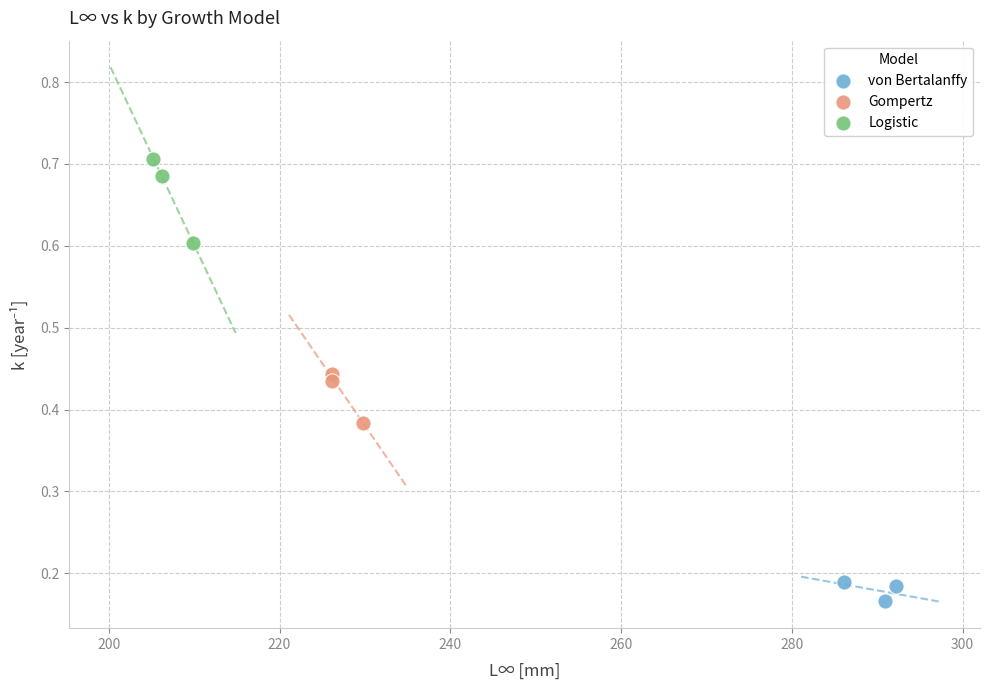

What are all the series names shown in the legend?

von Bertalanffy, Gompertz, Logistic